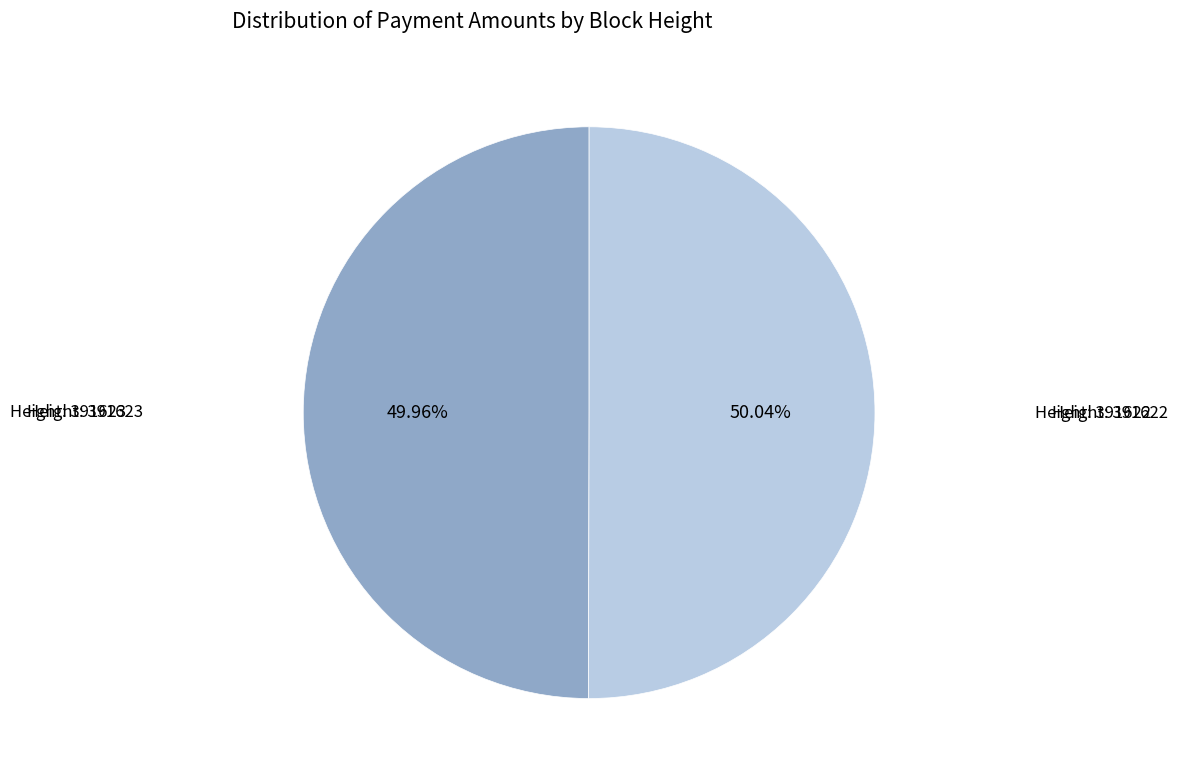

Is there any slice that represents more than half of the pie?

Yes